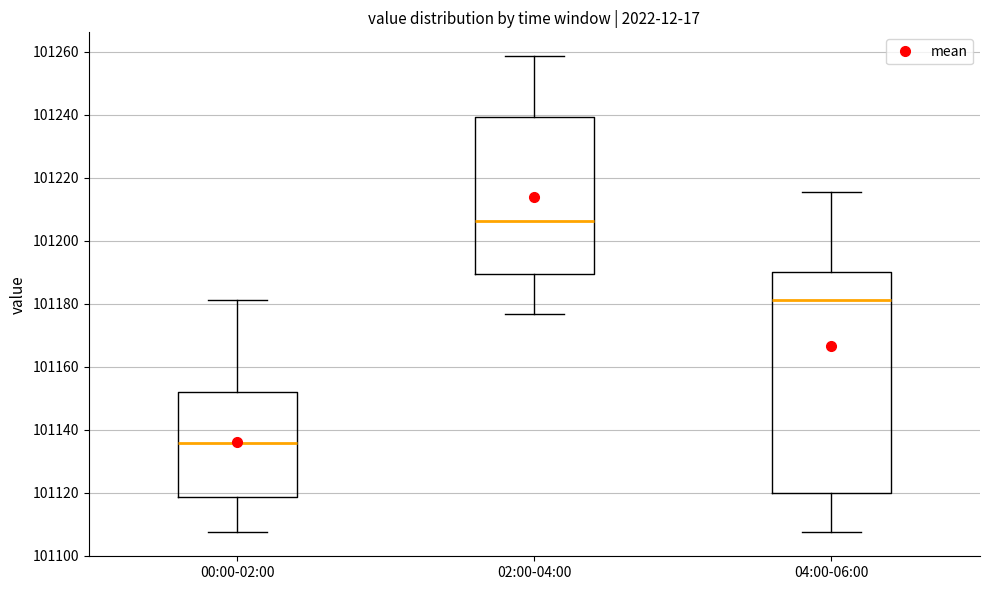

Which box has the lowest median line?

00:00-02:00